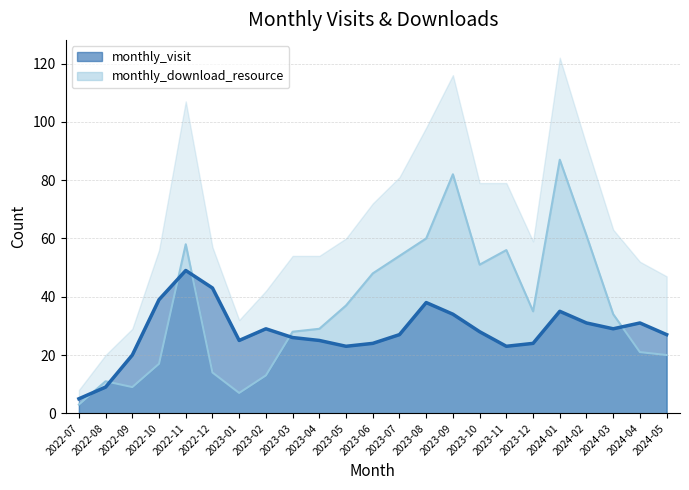

Does the chart display data point markers on the line(s)?

No